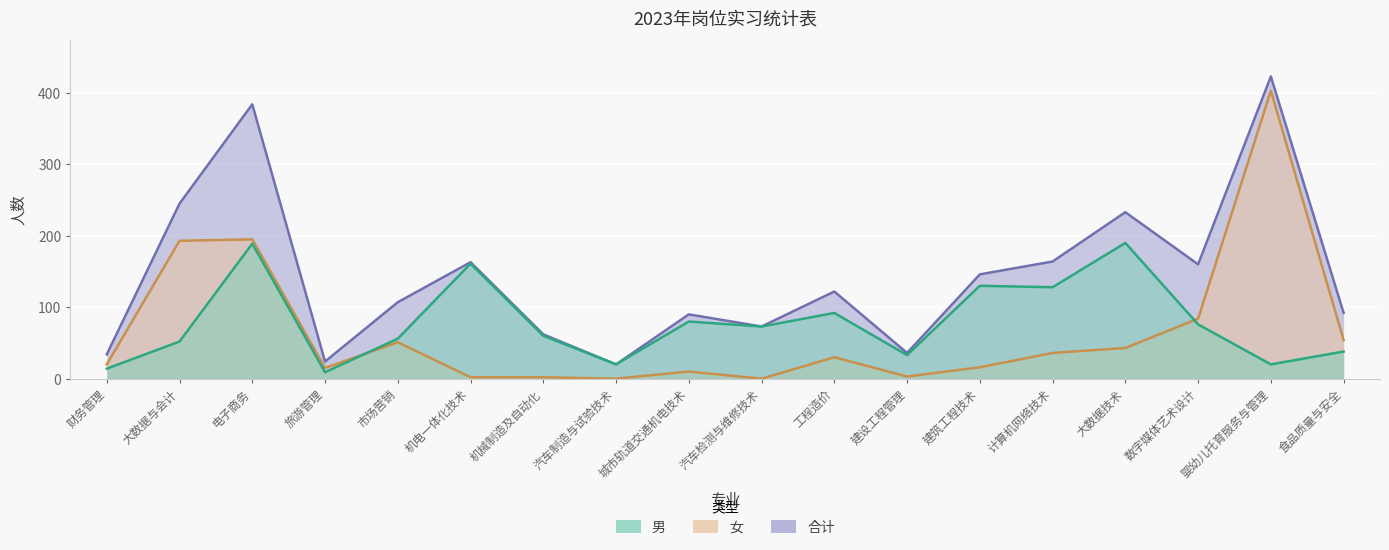

Reading left to right, extract all data points from this chart.

男: 财务管理=14	大数据与会计=52	电子商务=189	旅游管理=9	市场营销=56	机电一体化技术=161	机械制造及自动化=60	汽车制造与试验技术=20	城市轨道交通机电技术=80	汽车检测与维修技术=73	工程造价=92	建设工程管理=33	建筑工程技术=130	计算机网络技术=128	大数据技术=190	数字媒体艺术设计=76	婴幼儿托育服务与管理=20	食品质量与安全=38
女: 财务管理=20	大数据与会计=193	电子商务=195	旅游管理=15	市场营销=51	机电一体化技术=2	机械制造及自动化=2	汽车制造与试验技术=0	城市轨道交通机电技术=10	汽车检测与维修技术=0	工程造价=30	建设工程管理=3	建筑工程技术=16	计算机网络技术=36	大数据技术=43	数字媒体艺术设计=84	婴幼儿托育服务与管理=403	食品质量与安全=54
合计: 财务管理=34	大数据与会计=245	电子商务=384	旅游管理=24	市场营销=107	机电一体化技术=163	机械制造及自动化=62	汽车制造与试验技术=20	城市轨道交通机电技术=90	汽车检测与维修技术=73	工程造价=122	建设工程管理=36	建筑工程技术=146	计算机网络技术=164	大数据技术=233	数字媒体艺术设计=160	婴幼儿托育服务与管理=423	食品质量与安全=92